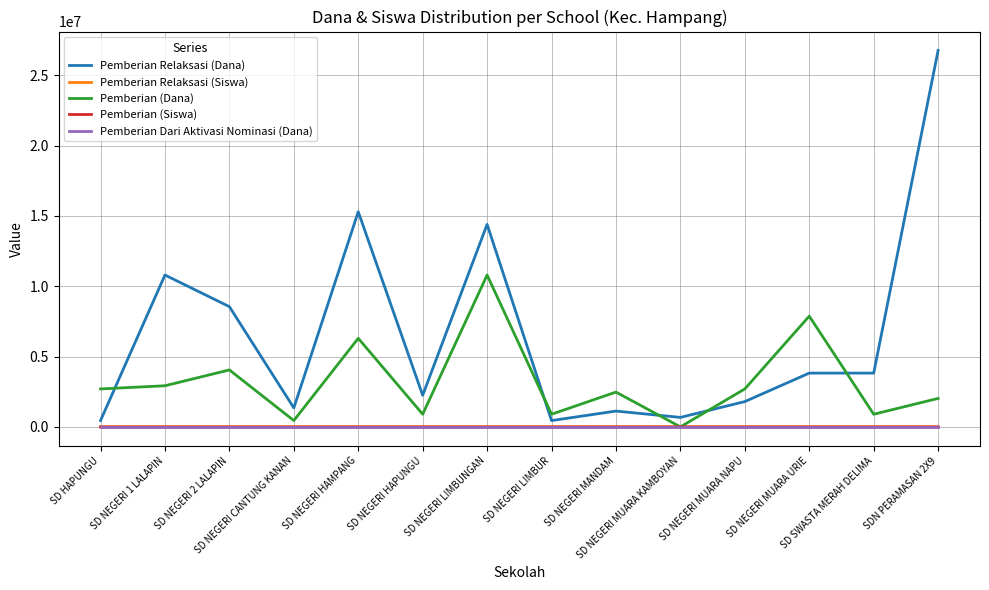

Is it true that Pemberian Relaksasi (Dana) equals 450000 at SD NEGERI LIMBUR?

True